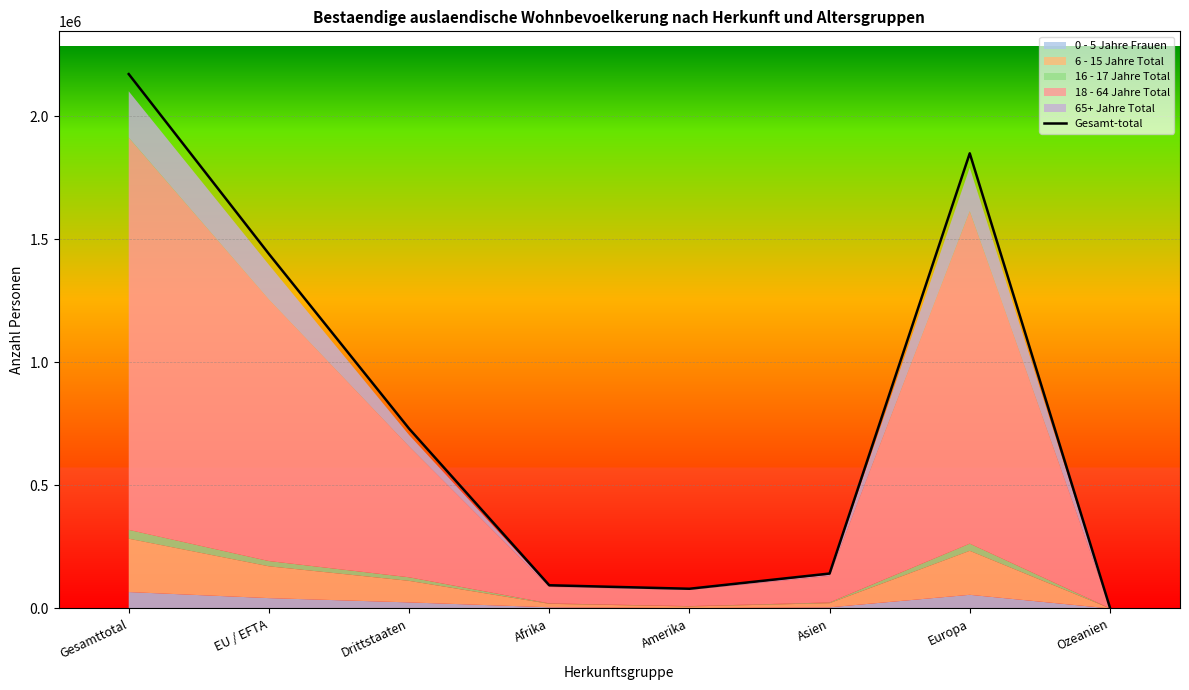

List the labels in order of value, largest first.

Gesamttotal, Europa, EU / EFTA, Drittstaaten, Asien, Afrika, Amerika, Ozeanien